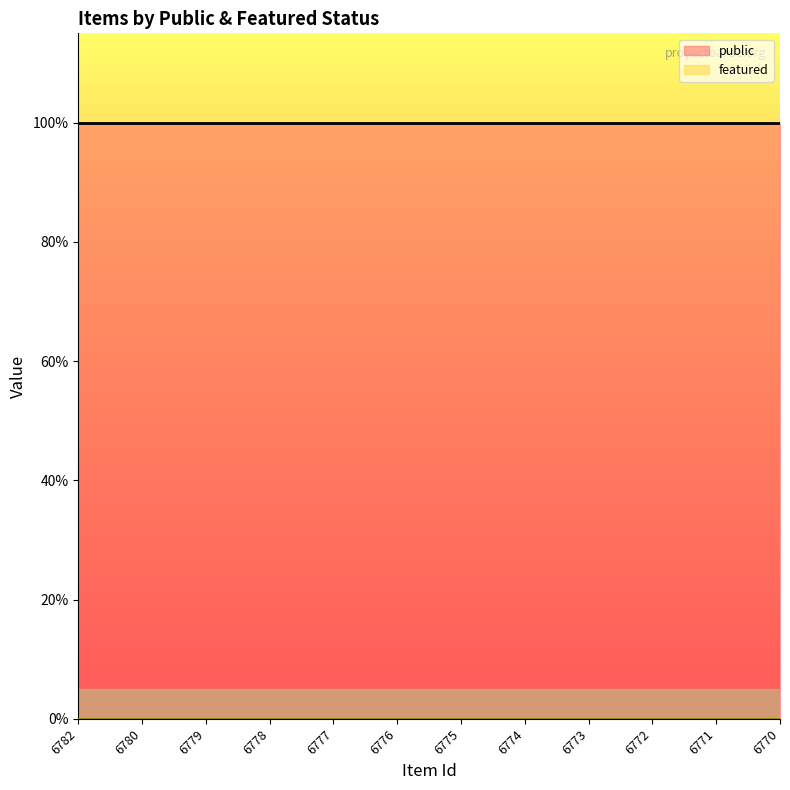

True or false: featured and public cross at least once.

False